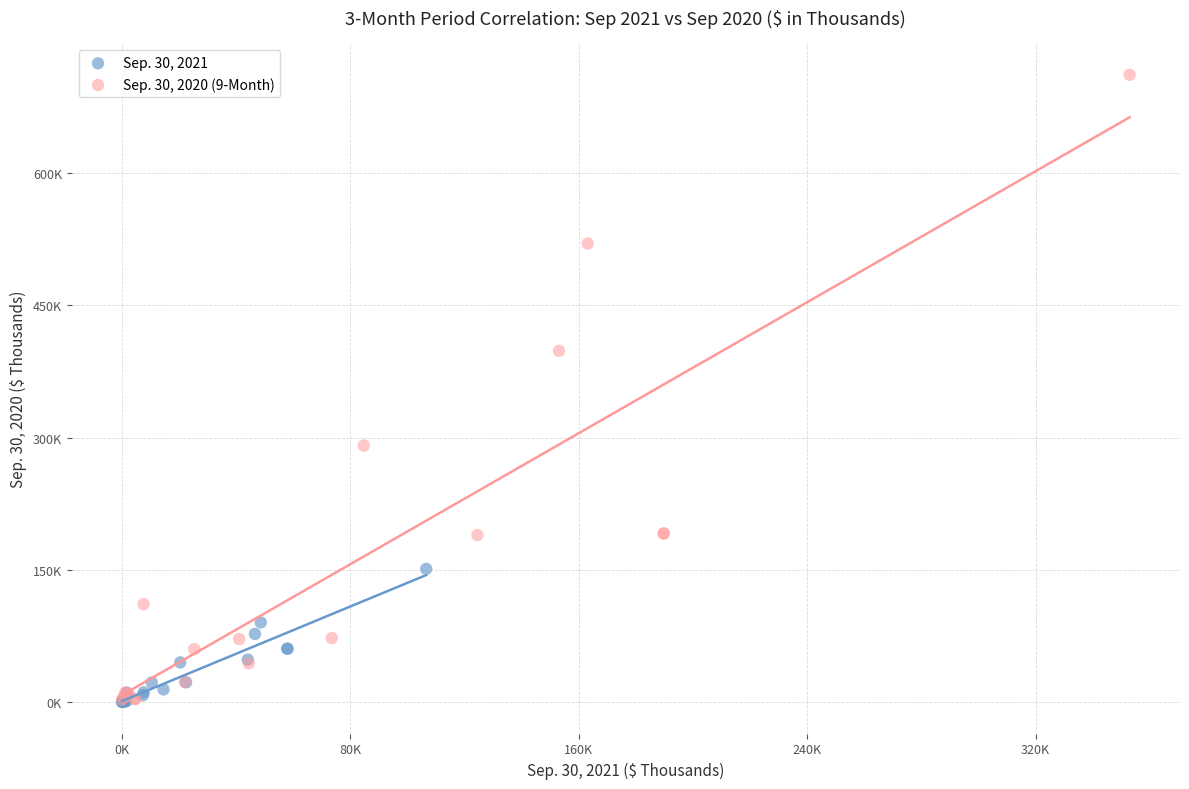

What are all the series names shown in the legend?

Sep. 30, 2021, Sep. 30, 2020 (9-Month)